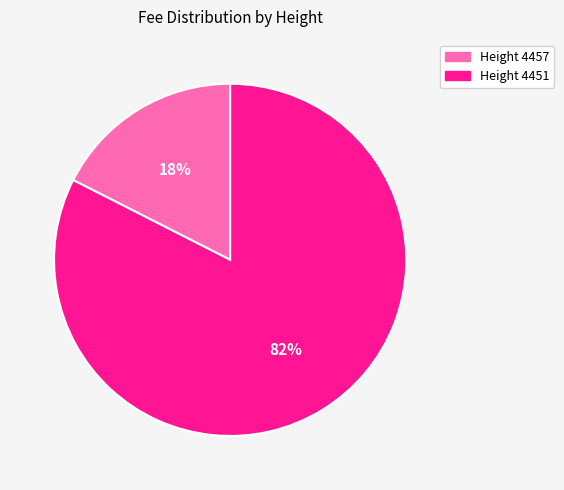

How many segments does this pie chart have?

2